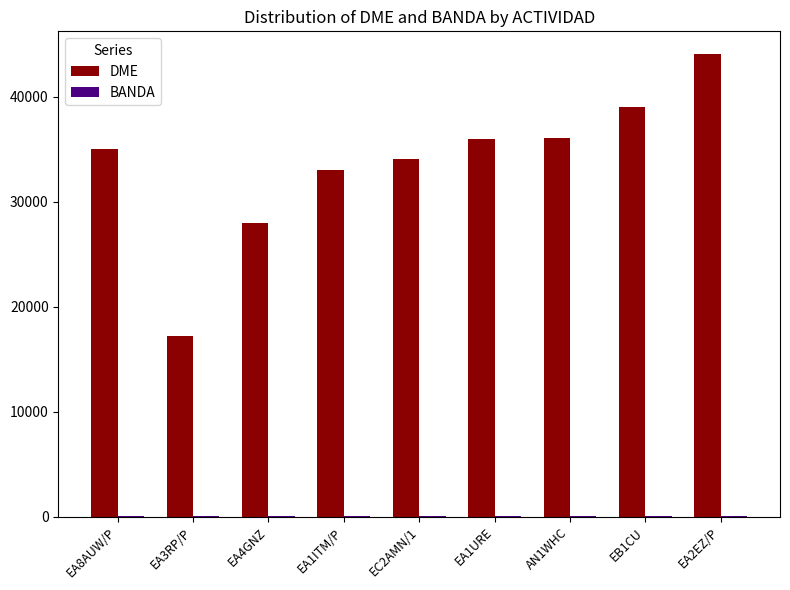

Are the bars horizontal?

No